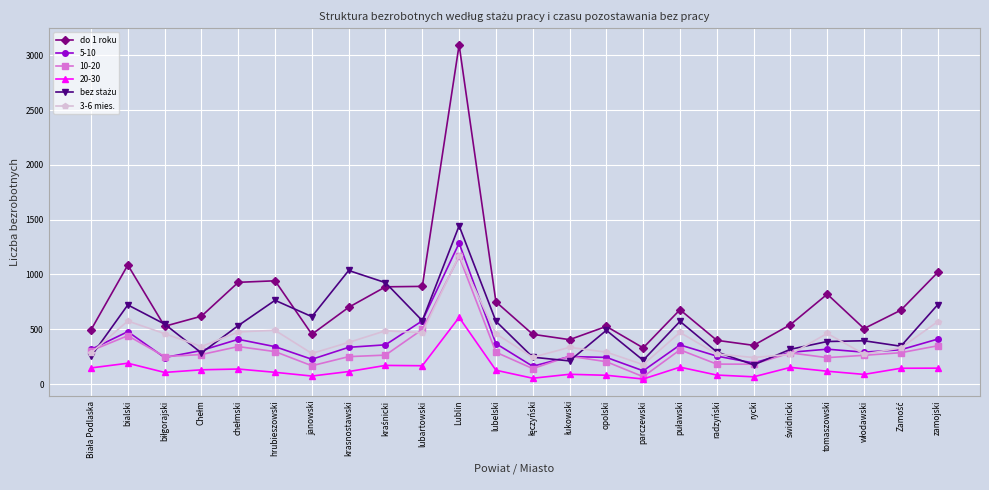

Count the number of data series in this chart.

6